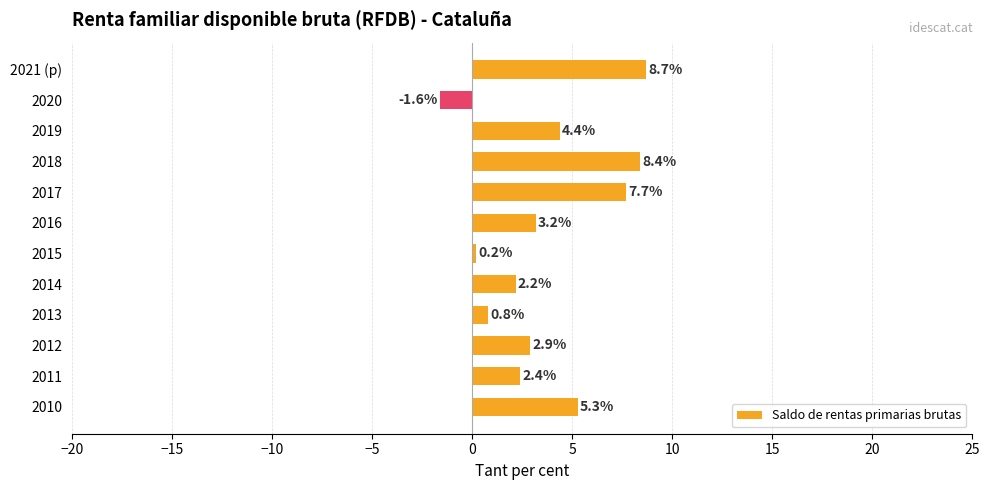

Reading top to bottom, list all the values displayed in this chart.

2021 (p)=8.7	2020=-1.6	2019=4.4	2018=8.4	2017=7.7	2016=3.2	2015=0.2	2014=2.2	2013=0.8	2012=2.9	2011=2.4	2010=5.3